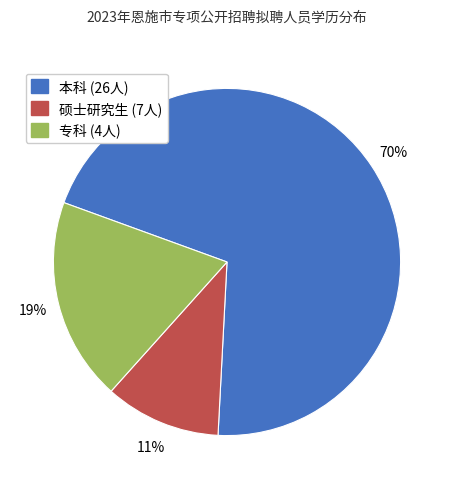

To the nearest percent, what is the difference between the largest and smallest slice percentages?

59%